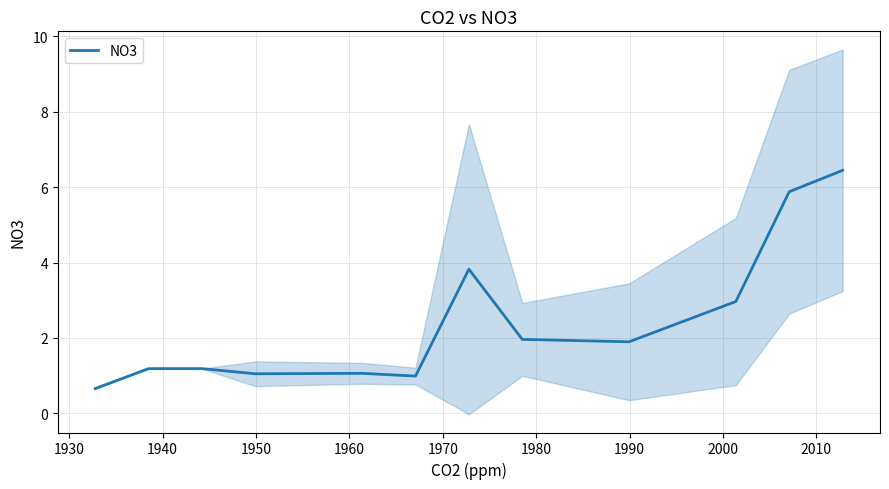

What is the value of the 11th point from the left?

5.9